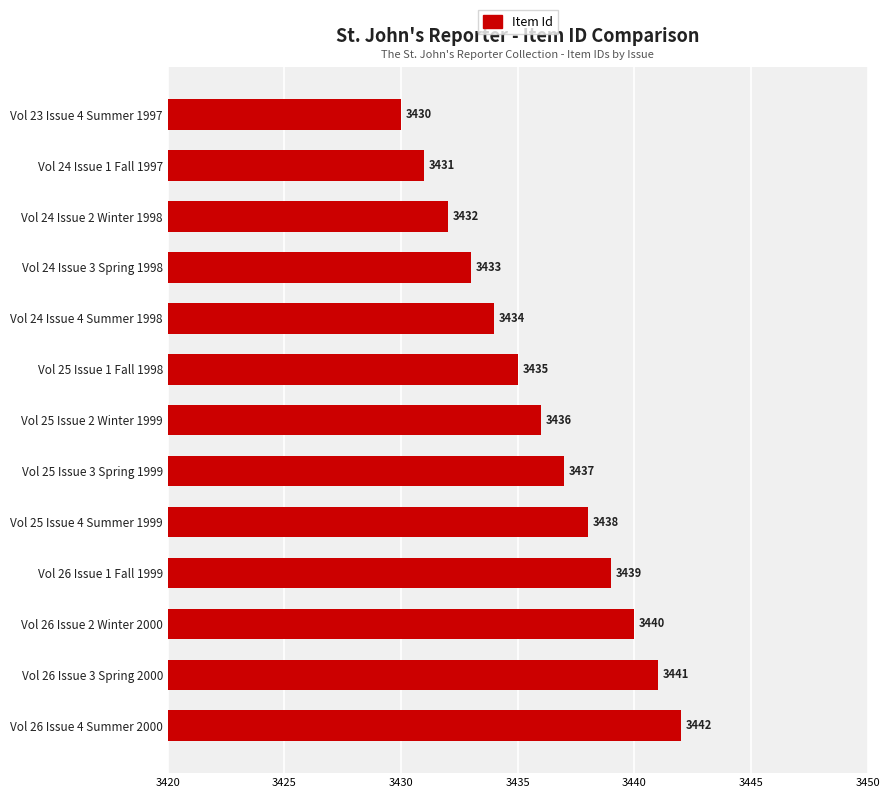

Between Vol 23 Issue 4 Summer 1997 and Vol 24 Issue 4 Summer 1998, which is larger?

Vol 24 Issue 4 Summer 1998